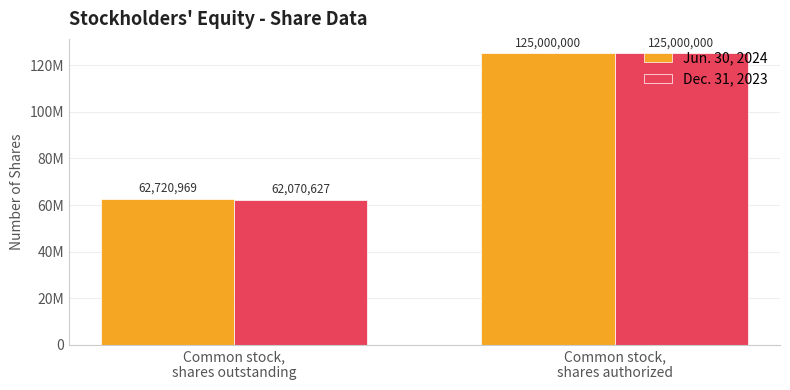

At Common stock,
shares outstanding, list the series in order from largest to smallest.

Jun. 30, 2024, Dec. 31, 2023